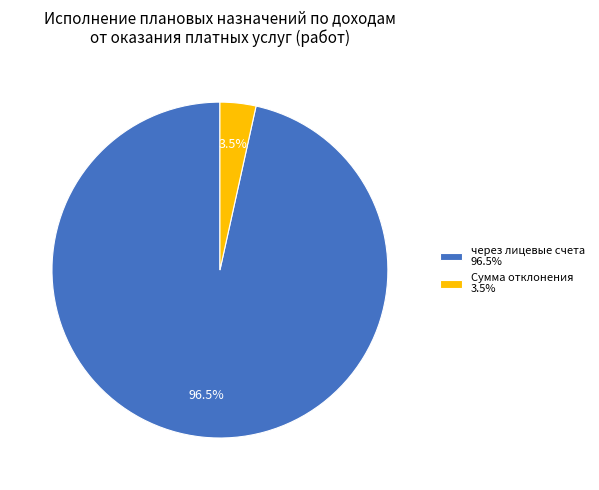

What is the majority slice?

через лицевые счета 96.5%